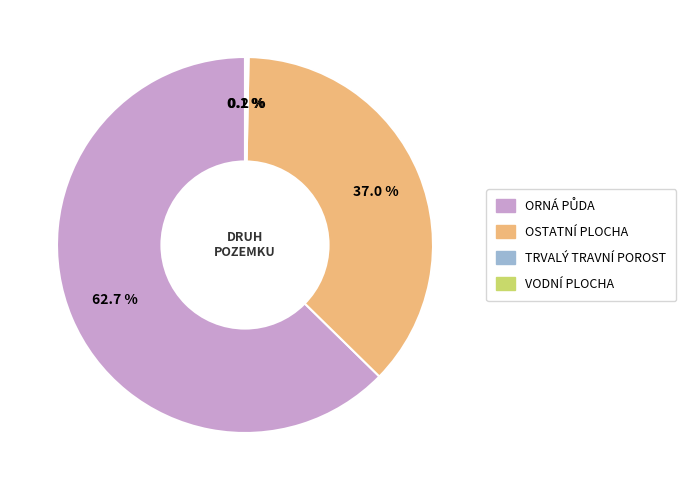

Does any single category account for the majority?

Yes